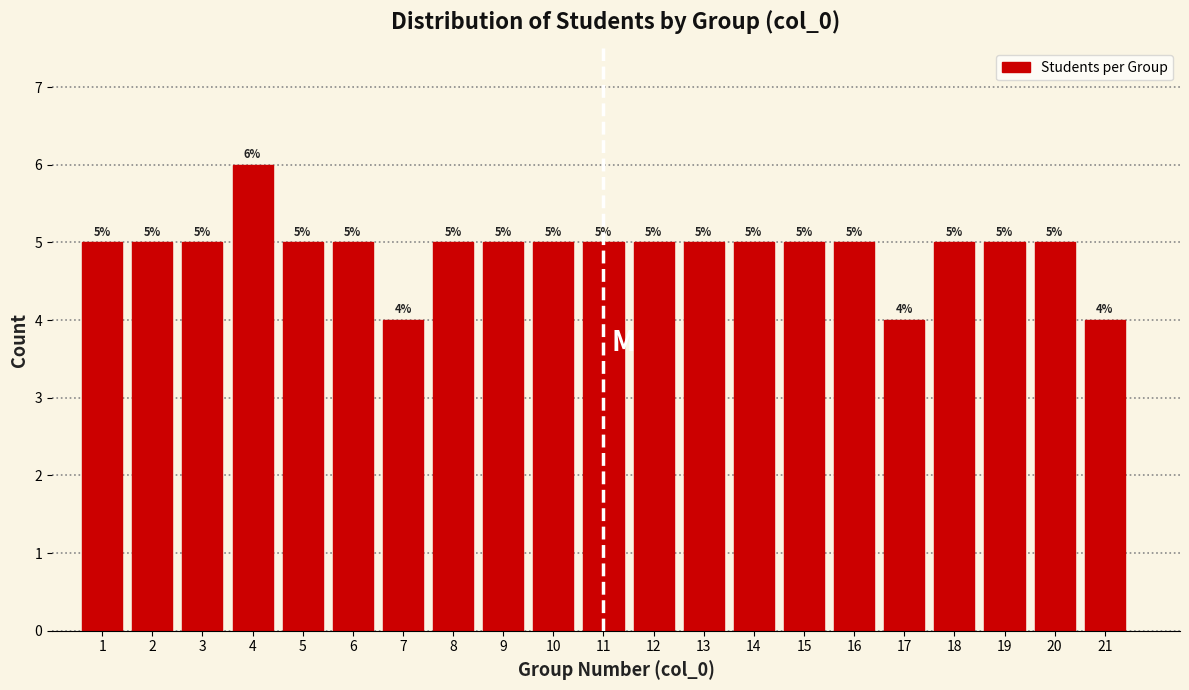

Reading left to right, list every bar in this chart as the range it spans on the x-axis followed by its height.

0.5 to 1.5: 5
1.5 to 2.5: 5
2.5 to 3.5: 5
3.5 to 4.5: 6
4.5 to 5.5: 5
5.5 to 6.5: 5
6.5 to 7.5: 4
7.5 to 8.5: 5
8.5 to 9.5: 5
9.5 to 10.5: 5
10.5 to 11.5: 5
11.5 to 12.5: 5
12.5 to 13.5: 5
13.5 to 14.5: 5
14.5 to 15.5: 5
15.5 to 16.5: 5
16.5 to 17.5: 4
17.5 to 18.5: 5
18.5 to 19.5: 5
19.5 to 20.5: 5
20.5 to 21.5: 4